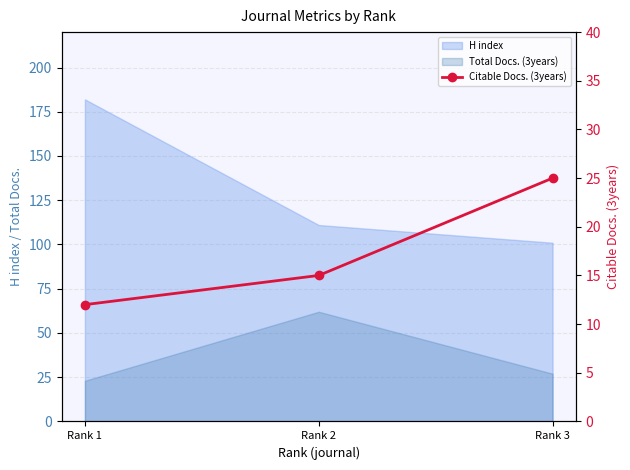

At which category does the chart reach its peak across all series?

Rank 3